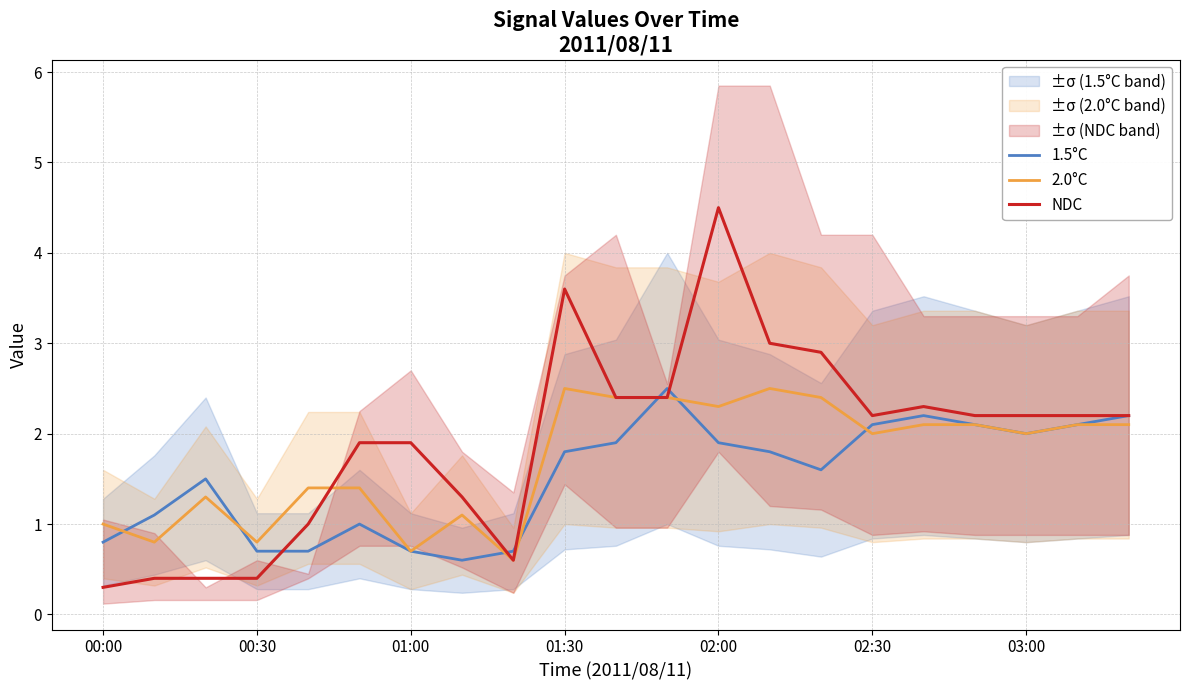

At which label does NDC reach its peak?

02:00